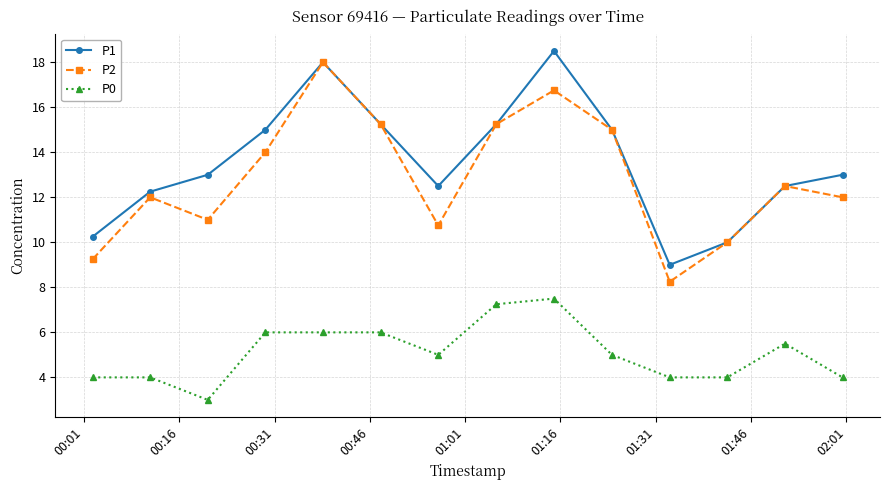

Does the chart display data point markers on the line(s)?

Yes